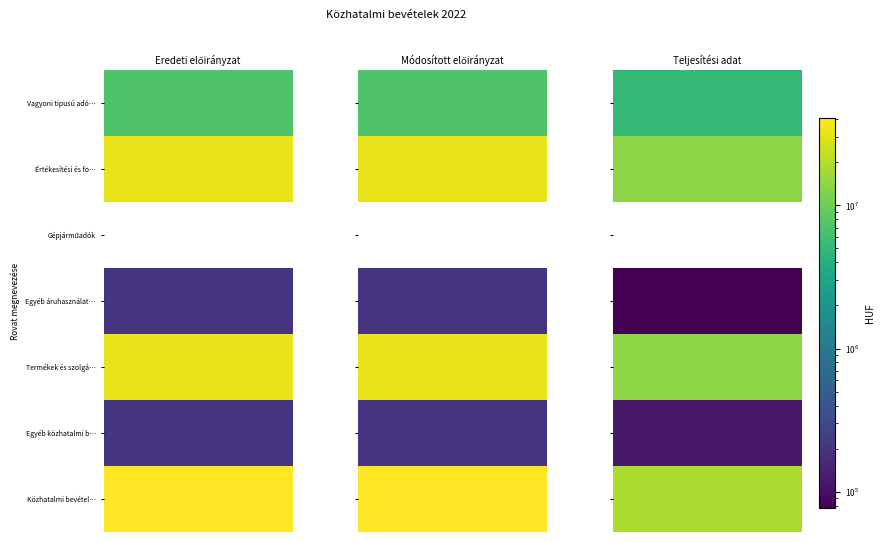

At which label does Egyéb közhatalmi bevételek reach its peak?

Eredeti előirányzat